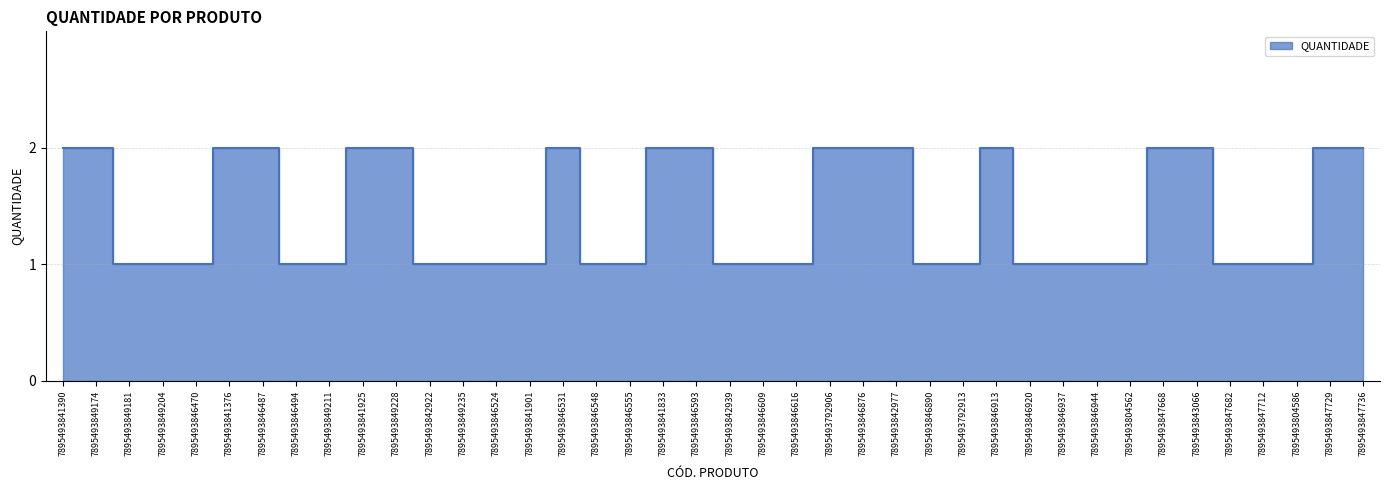

At which label is the value closest to 1?

7895493849181